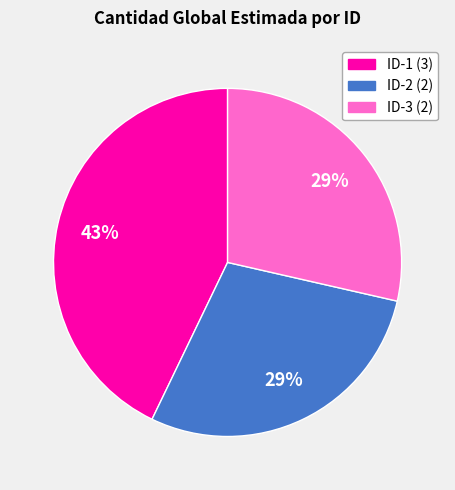

To the nearest percent, what is the difference between the largest and smallest slice percentages?

14%